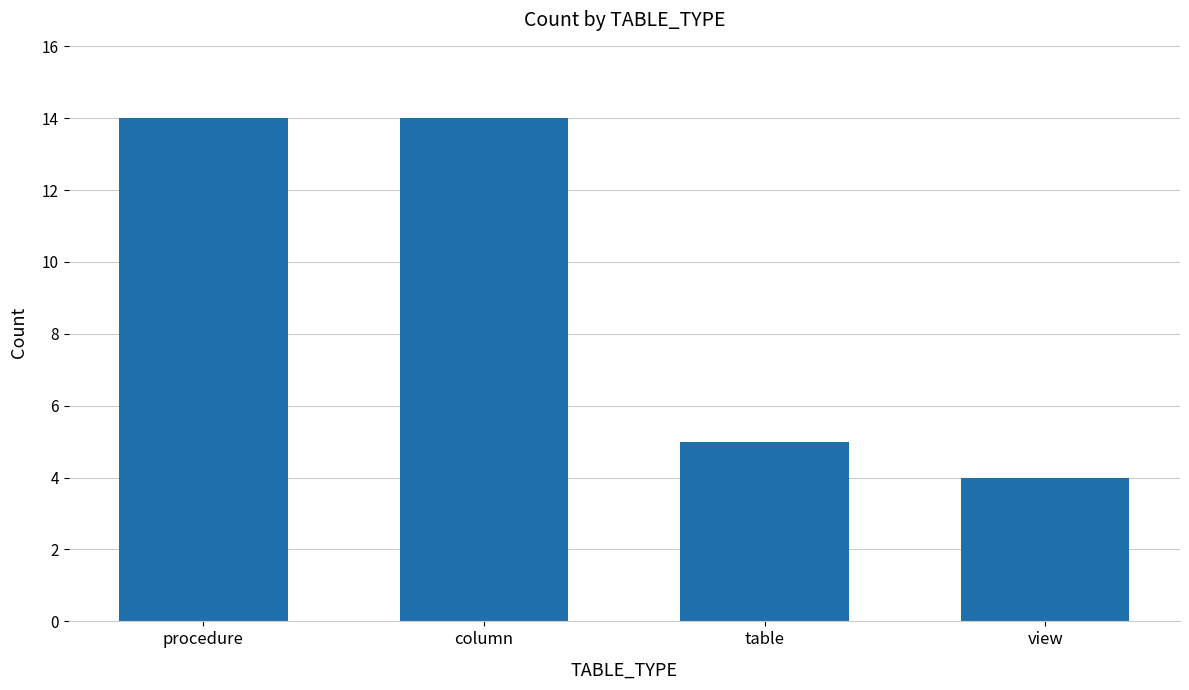

Reading left to right, extract all data points from this chart.

procedure=14	column=14	table=5	view=4